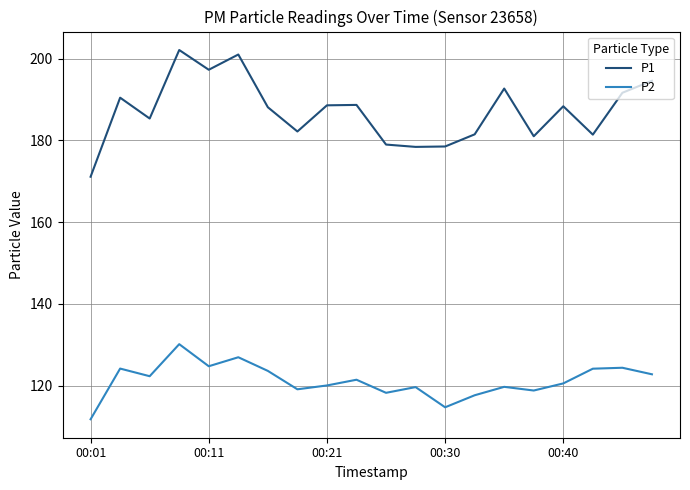

Rank the series by their maximum value, from lowest to highest.

P2, P1